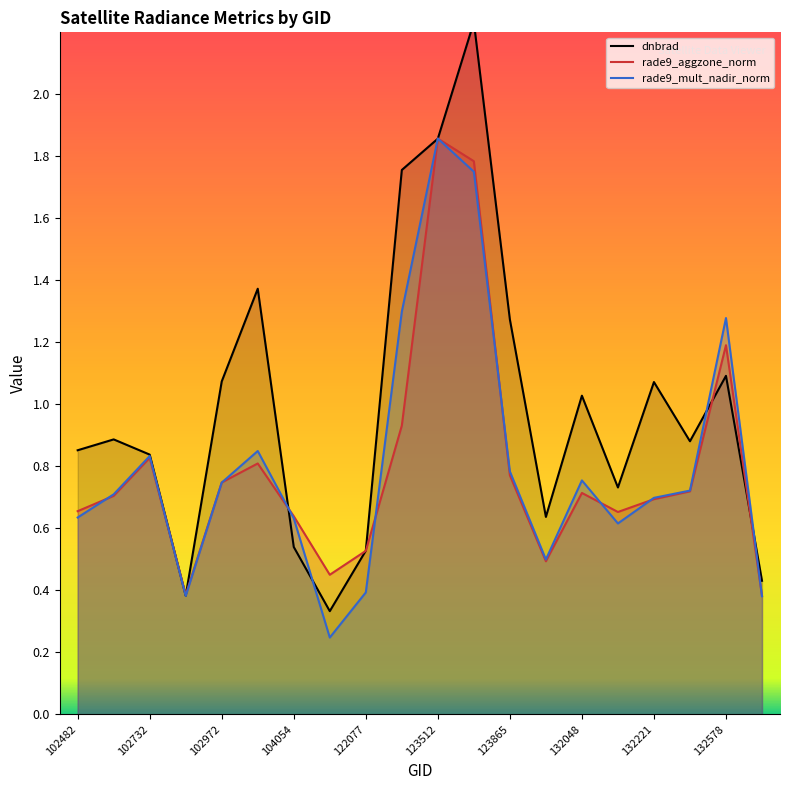

In rade9_mult_nadir_norm, how many points are higher than both neighbors (excluding endpoints)?

5